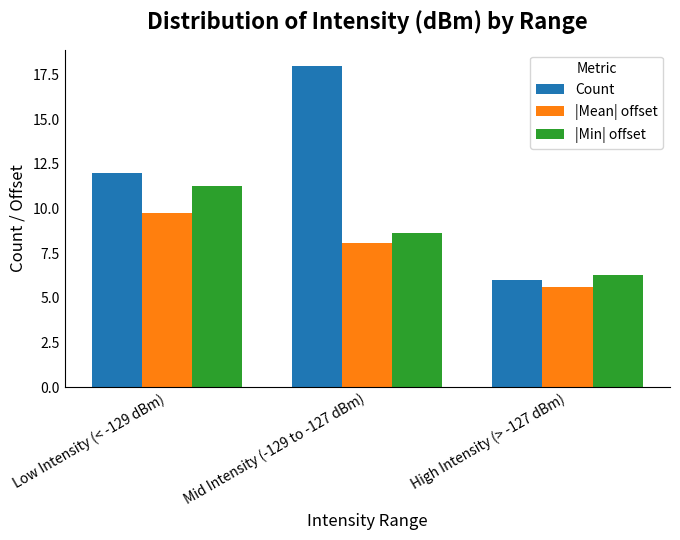

What is the label of the 1st bar from the right?

High Intensity (> -127 dBm)